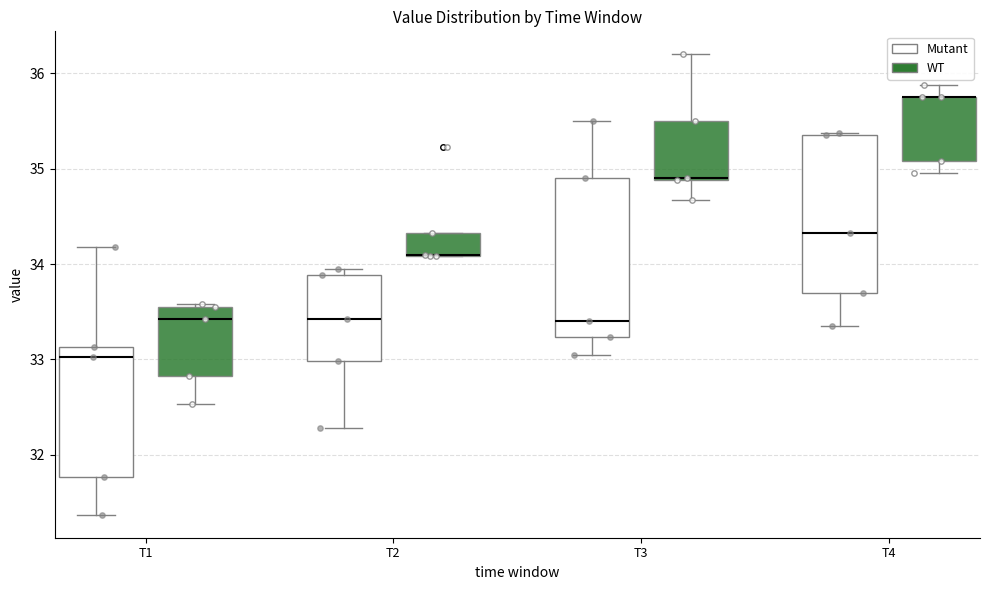

Reading left to right, read every box against the y-axis: the position of its median line, the range the box covers, and the ends of its whiskers. The values are not printed on the chart, so give them approximately, as read against the axis.

T1 (Mutant): median 33.0, box 31.8 to 33.1, whiskers 31.4 to 34.2
T1 (WT): median 33.4, box 32.8 to 33.6, whiskers 32.5 to 33.6 (just above the box's upper edge)
T2 (Mutant): median 33.4, box 33.0 to 33.9, whiskers 32.3 to 34.0
T2 (WT): median 34.1 (drawn on the box's lower edge), box 34.1 to 34.3, whiskers 34.1 to 34.3
T3 (Mutant): median 33.4, box 33.2 to 34.9, whiskers 33.1 to 35.5
T3 (WT): median 34.9 (drawn on the box's lower edge), box 34.9 to 35.5, whiskers 34.7 to 36.2
T4 (Mutant): median 34.3, box 33.7 to 35.4, whiskers 33.4 to 35.4 (just above the box's upper edge)
T4 (WT): median 35.8 (drawn on the box's upper edge), box 35.1 to 35.8, whiskers 35.0 to 35.9